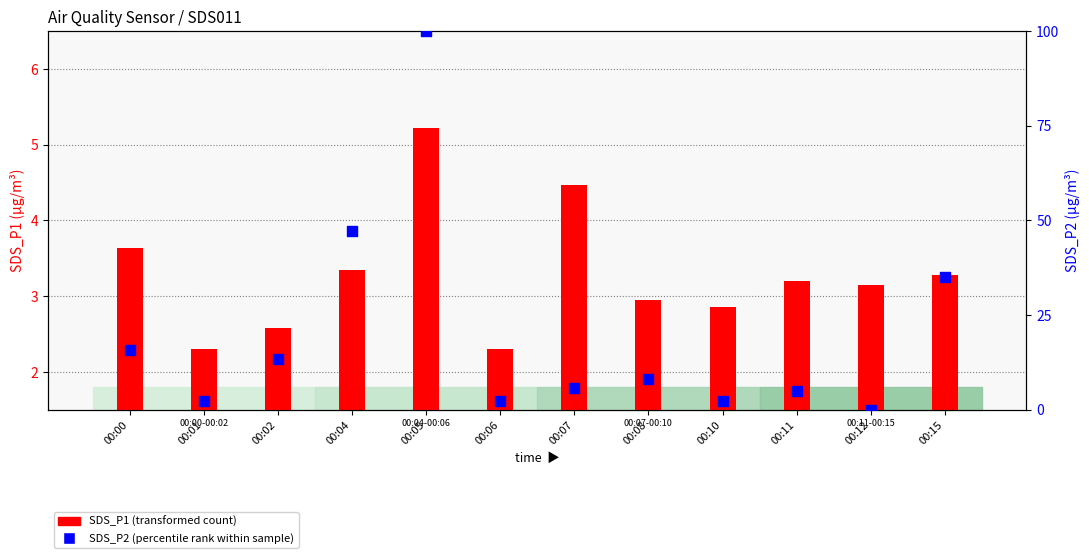

At which category is the sum across all series the highest?

00:05